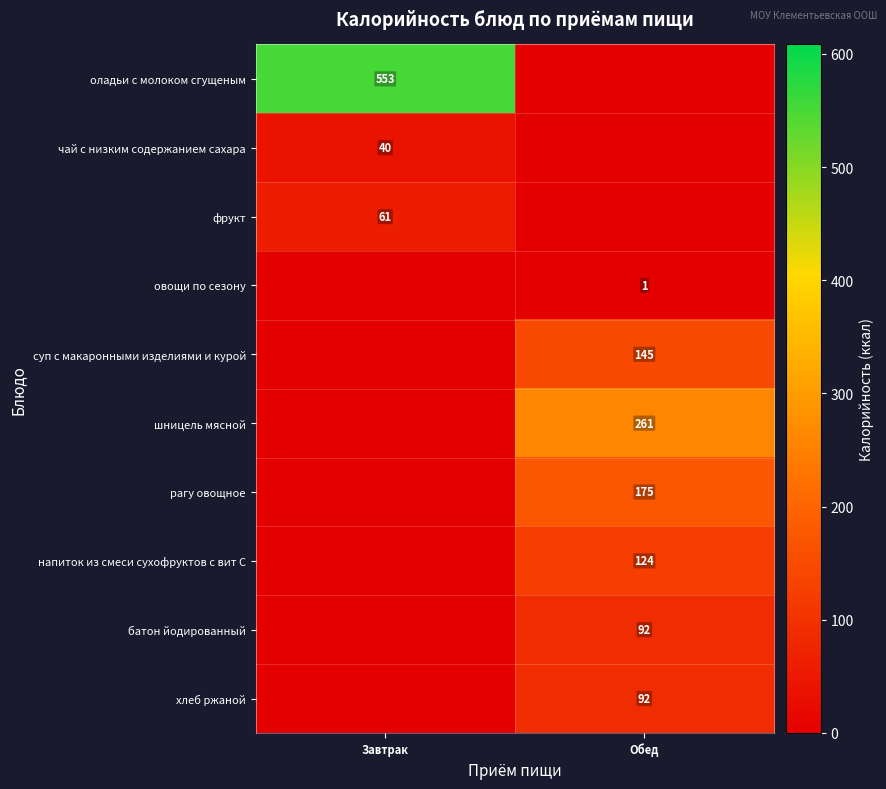

Is the value of чай с низким содержанием сахара at Завтрак greater than the value of овощи по сезону at Обед?

Yes